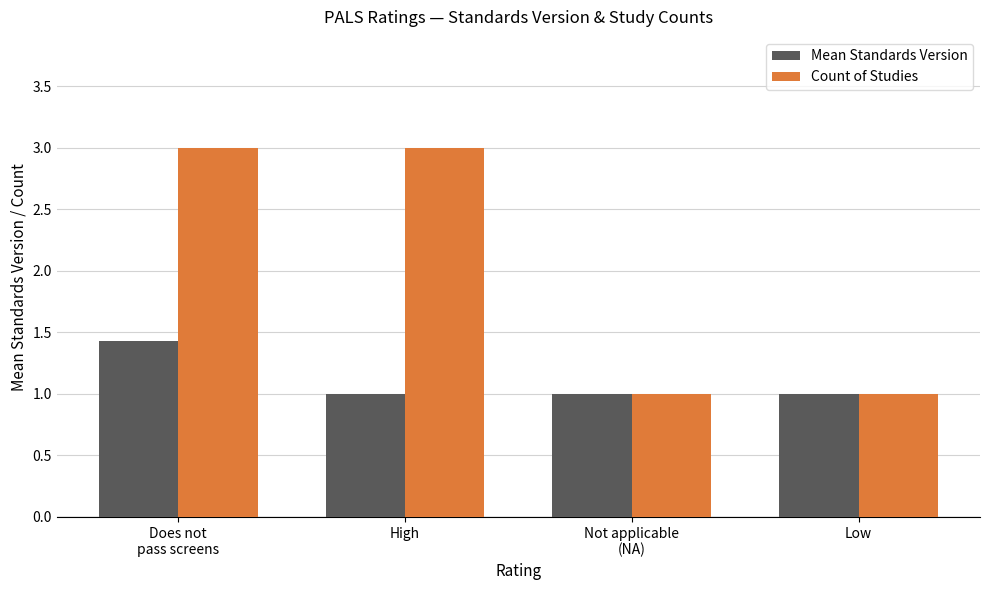

What is the minimum value for Count of Studies?

1.0